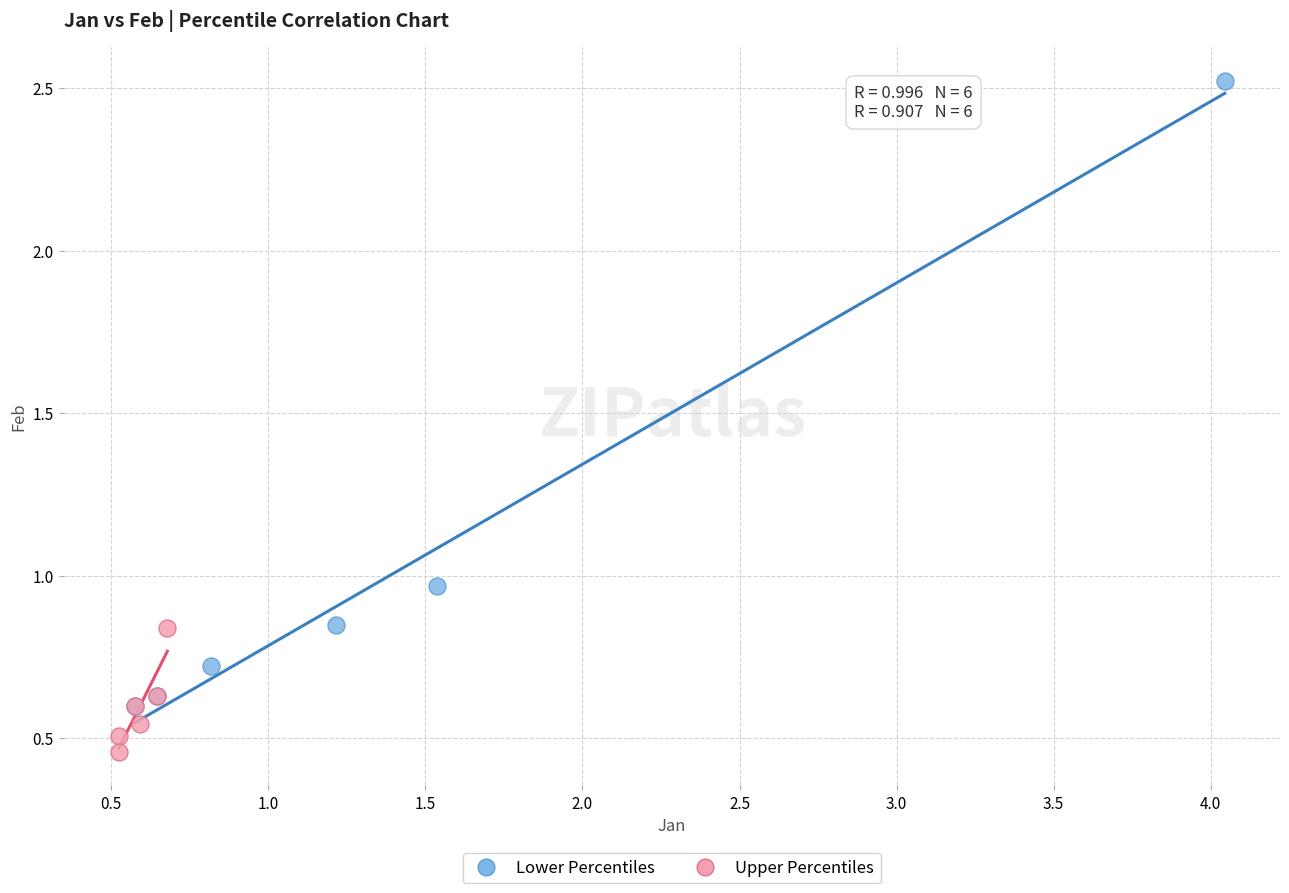

What are all the series names shown in the legend?

Lower Percentiles, Upper Percentiles